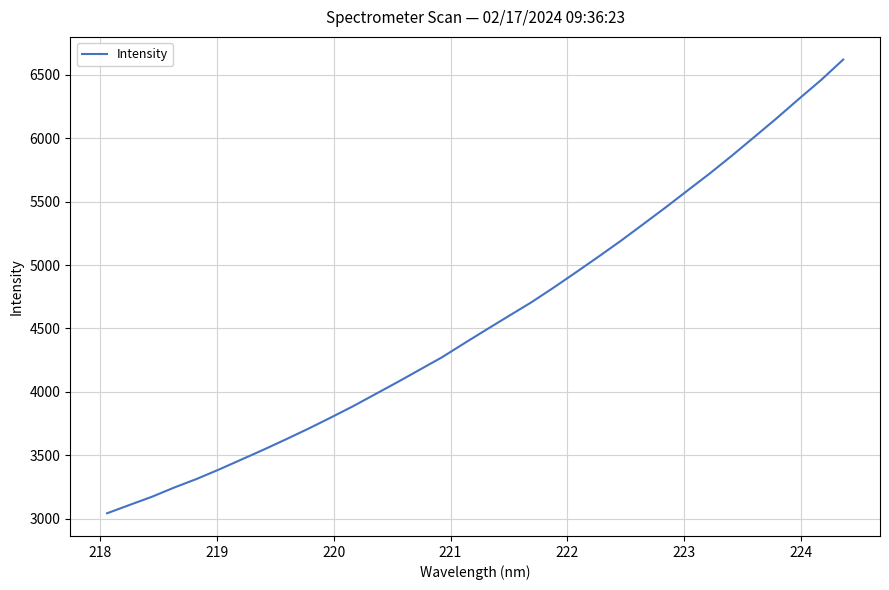

What is the difference between the maximum and minimum values?

3578.0